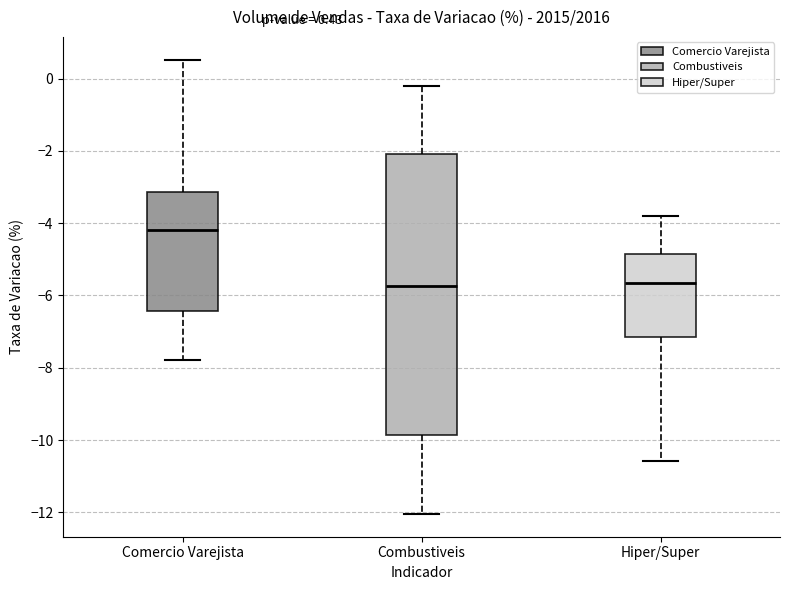

Comparing the boxes themselves (not the whiskers), which one is the tallest?

Combustiveis